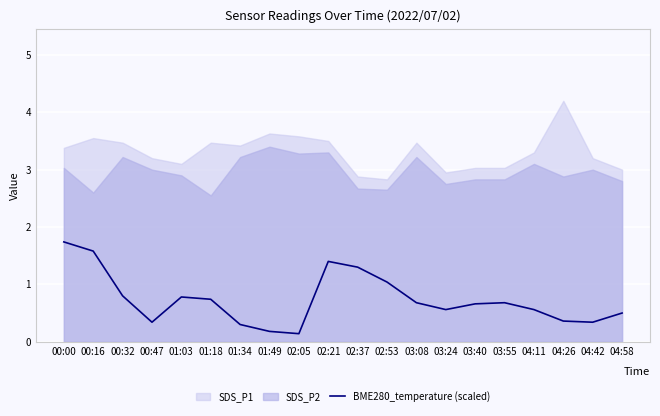

What is the highest value of the BME280_temperature (scaled) series?

1.7